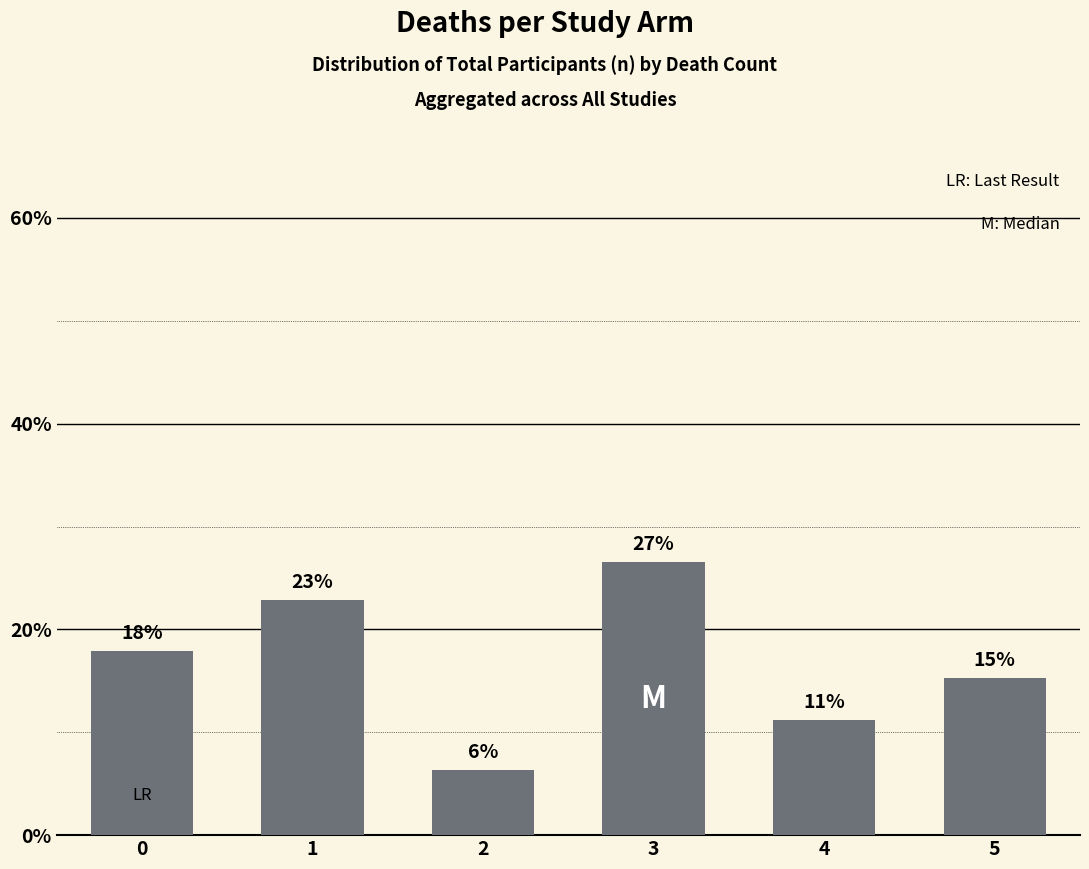

True or false: the data shows 11.2 at 4.

True